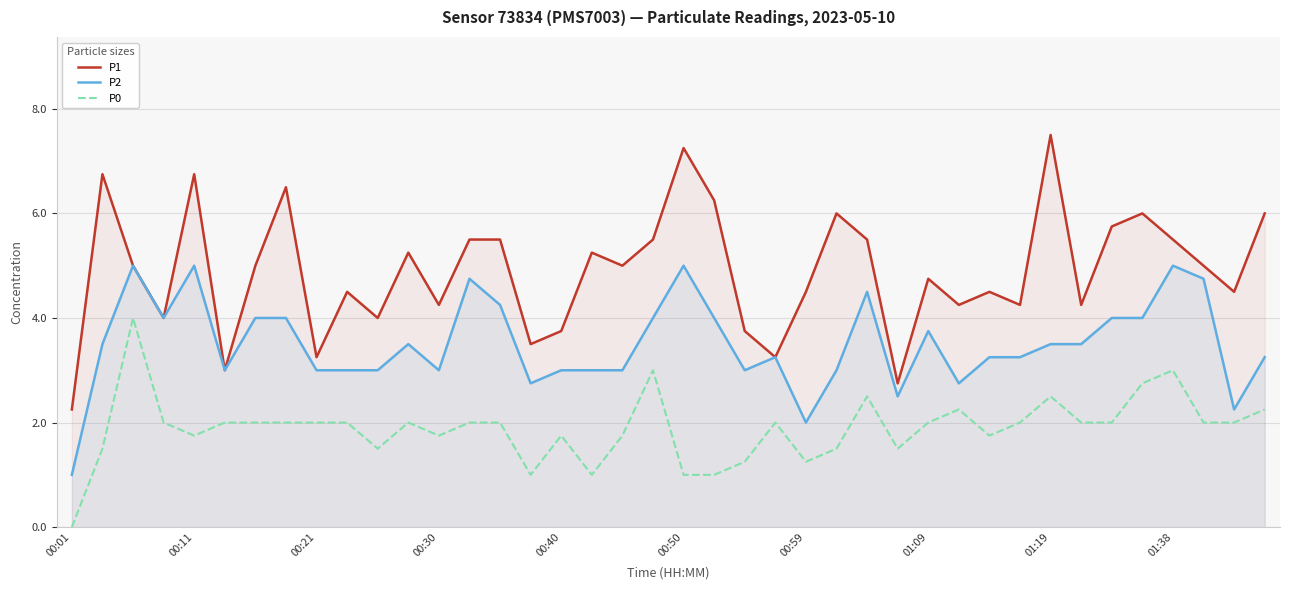

List the series in order of their peak value, highest first.

P1, P2, P0